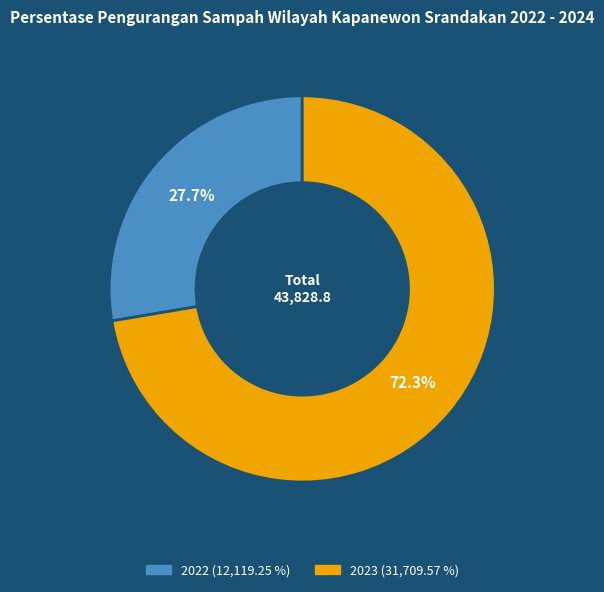

To the nearest percent, what is the difference between the largest and smallest slice percentages?

45%